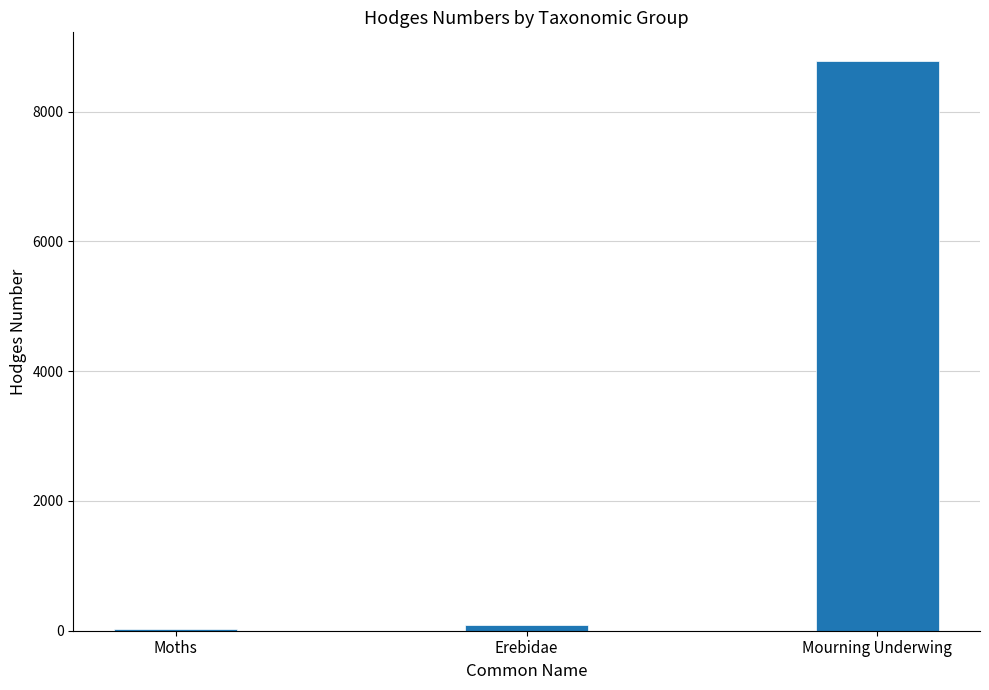

Which category has the highest value across all series?

Mourning Underwing